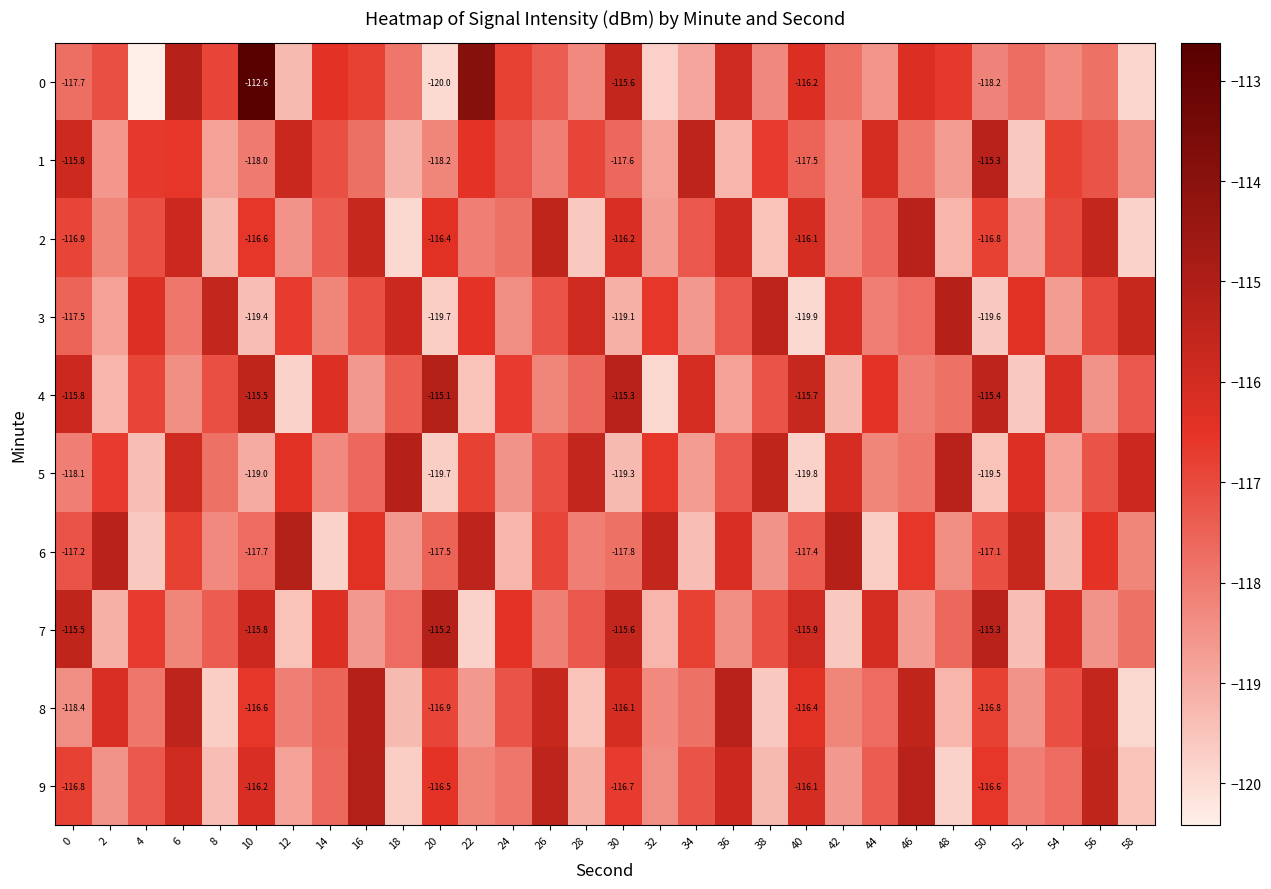

At which label does 4 reach its peak?

20